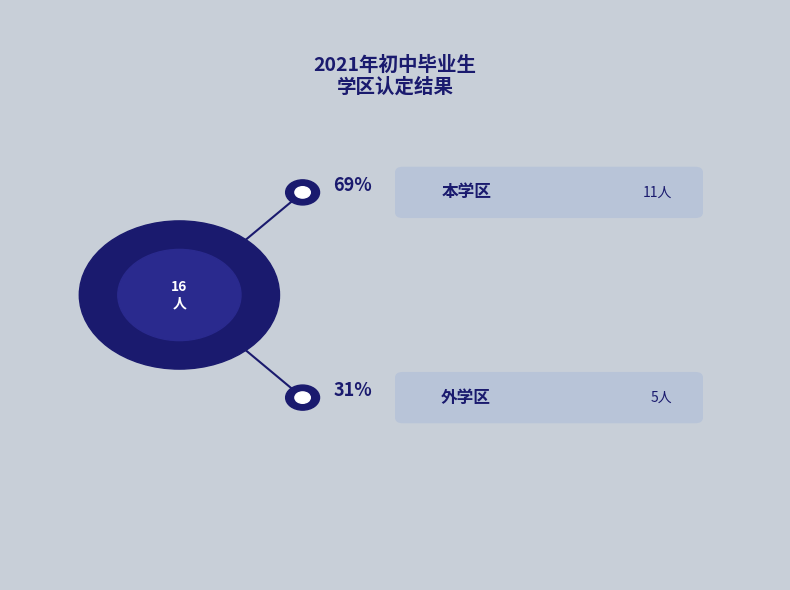

The 本学区 slice represents 78% of the pie. True or false?

False